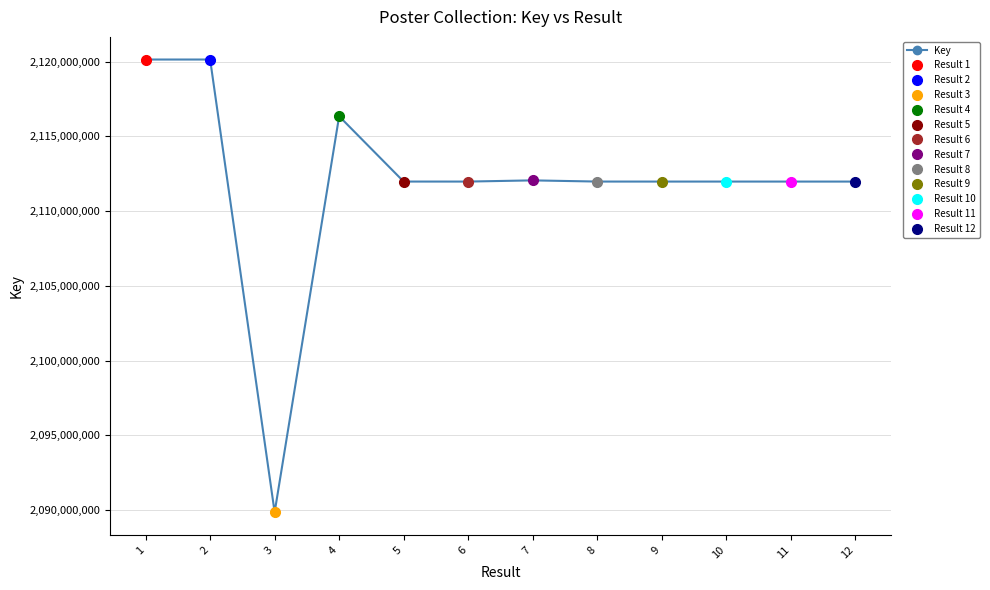

How many lines are shown in the chart?

1